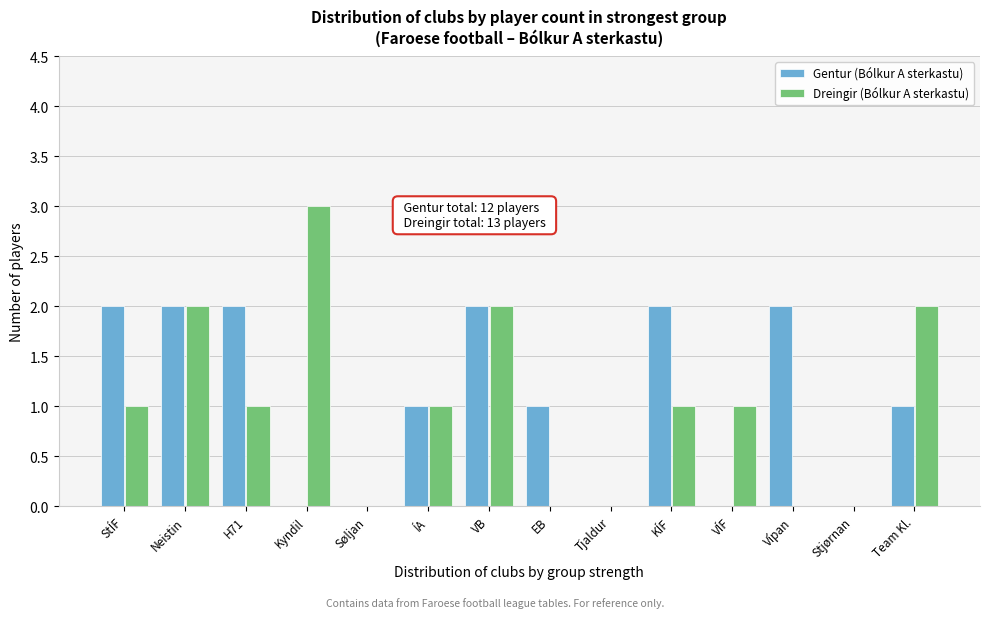

Reading left to right, extract all data points from this chart.

Gentur (Bólkur A sterkastu): StÍF=2	Neistin=2	H71=2	Kyndil=0	Søljan=0	ÍA=1	VB=2	EB=1	Tjaldur=0	KÍF=2	VÍF=0	Vípan=2	Stjørnan=0	Team Kl.=1
Dreingir (Bólkur A sterkastu): StÍF=1	Neistin=2	H71=1	Kyndil=3	Søljan=0	ÍA=1	VB=2	EB=0	Tjaldur=0	KÍF=1	VÍF=1	Vípan=0	Stjørnan=0	Team Kl.=2